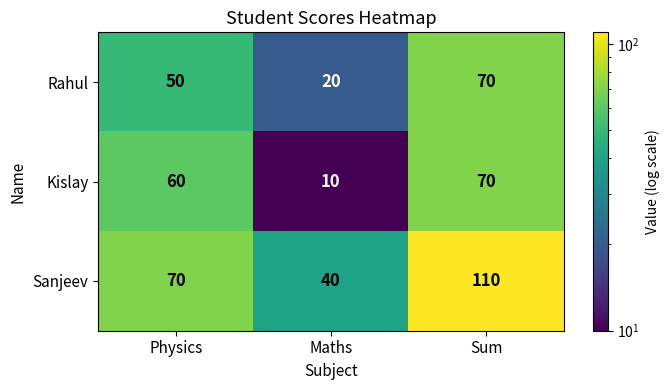

Which series has the largest range (max minus min)?

Sanjeev